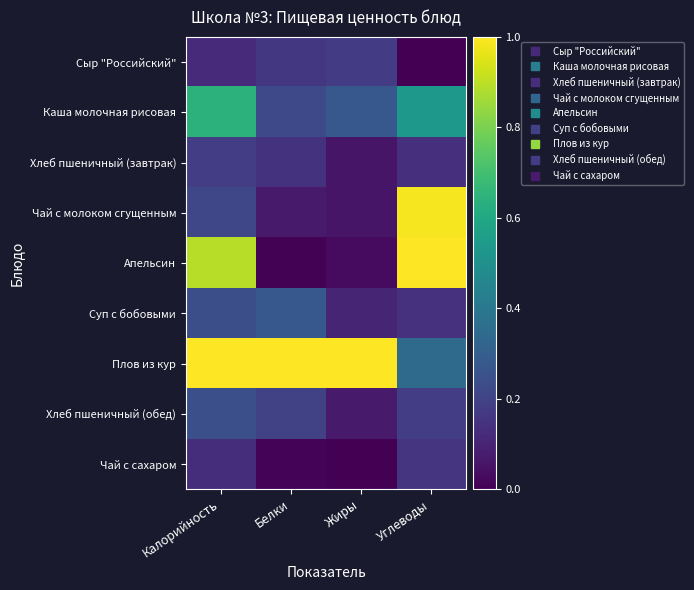

What is the total value across all series at Жиры?

1.8